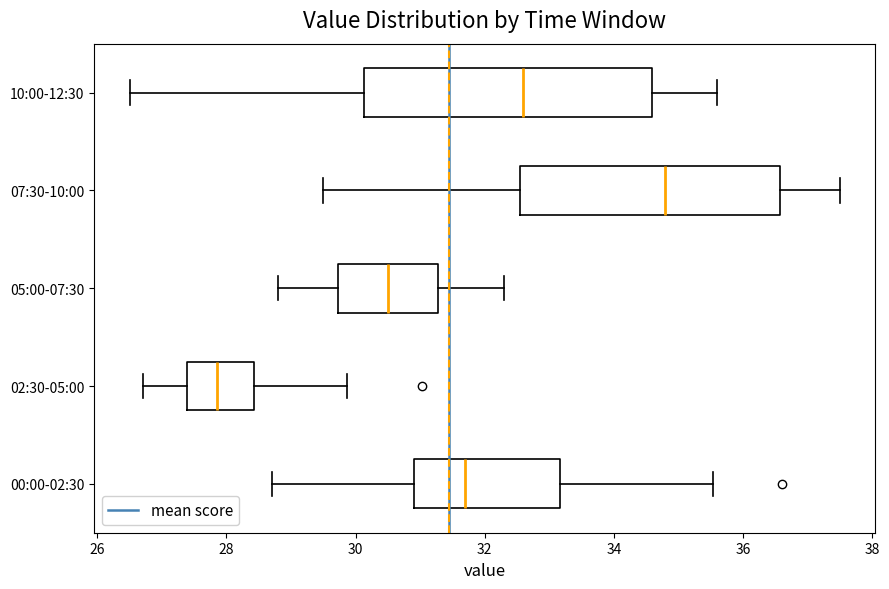

Which box has the furthest to the right median line?

07:30-10:00